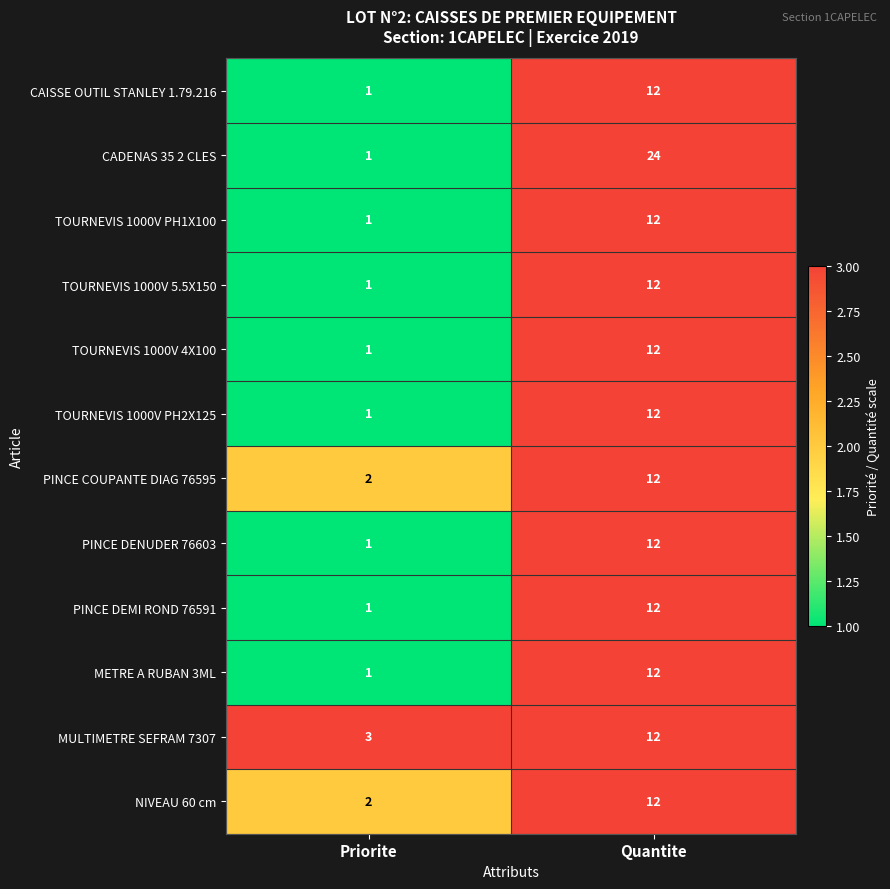

What is the minimum value shown in the chart?

1